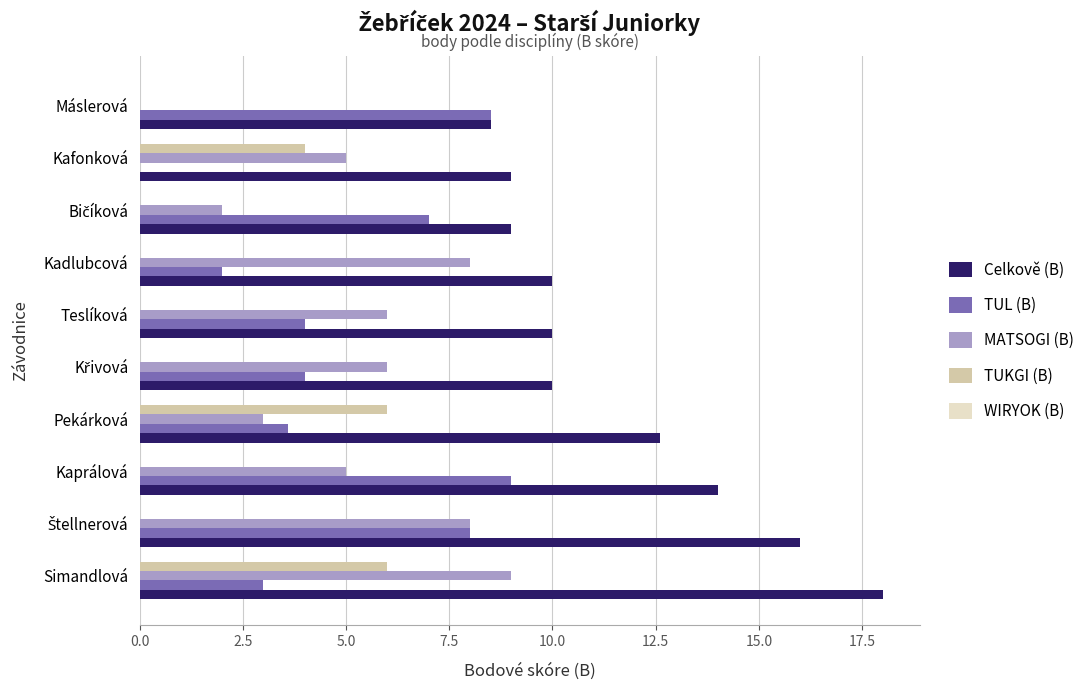

The value of TUL (B) at Teslíková is 2.1. True or false?

False